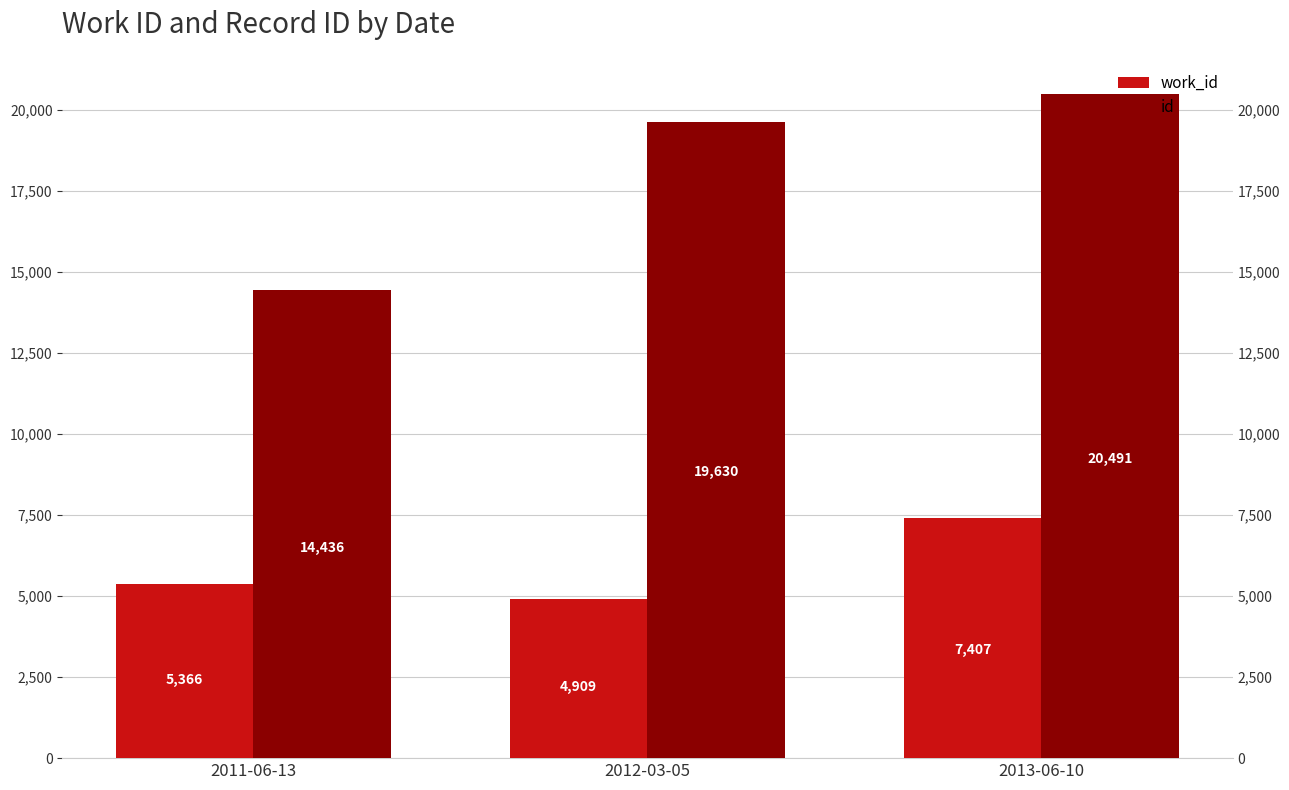

Reading left to right, extract all data points from this chart.

work_id: 2011-06-13=5366	2012-03-05=4909	2013-06-10=7407
id: 2011-06-13=14436	2012-03-05=19630	2013-06-10=20491